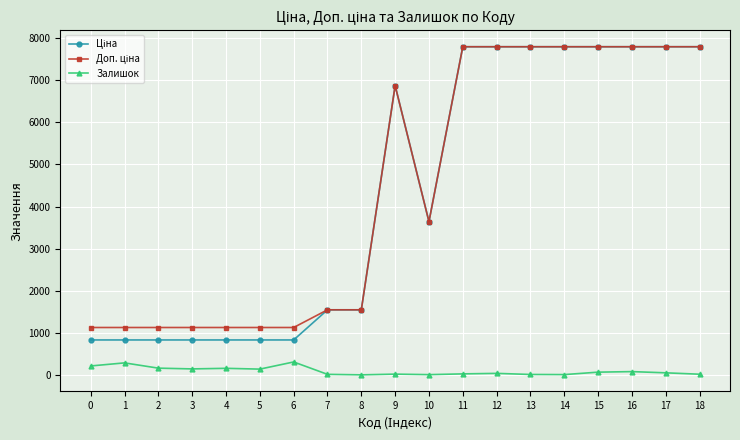

Is it true that Залишок equals 215.0 at 0?

True